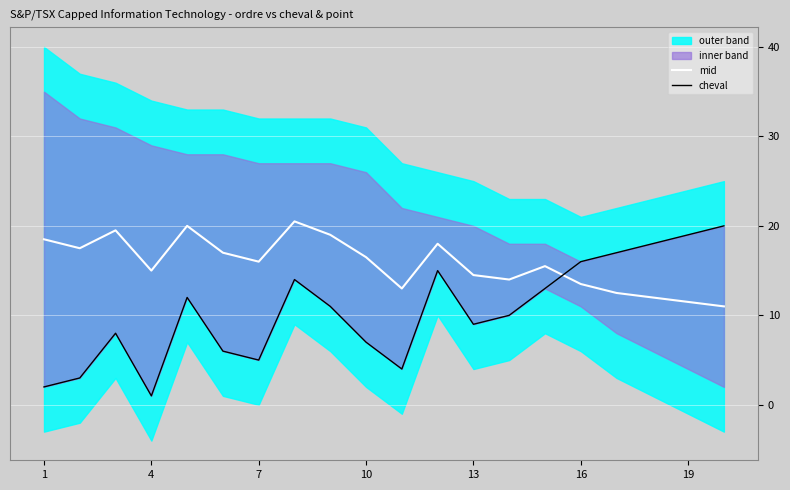

The value of mid at 4 is 15.0. True or false?

True